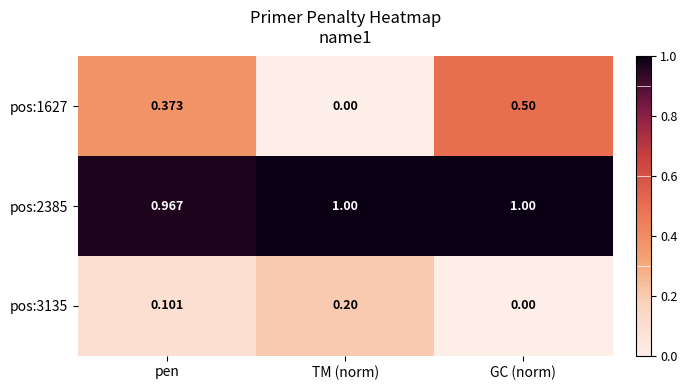

How many positive values does the pos:1627 series have?

2